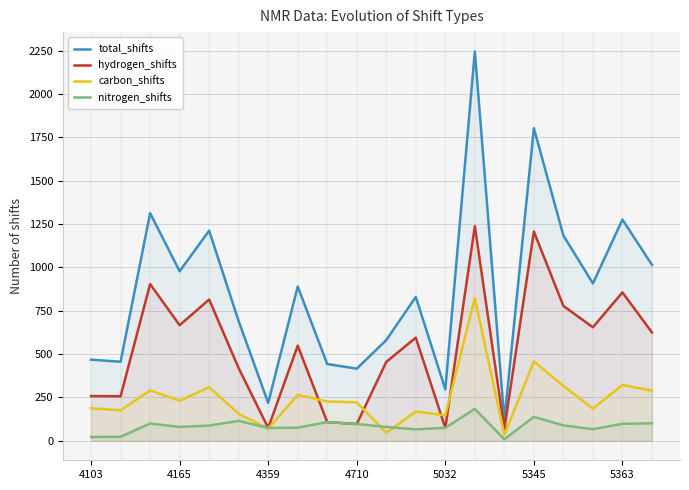

Rank the series by their average value, from lowest to highest.

nitrogen_shifts, carbon_shifts, hydrogen_shifts, total_shifts